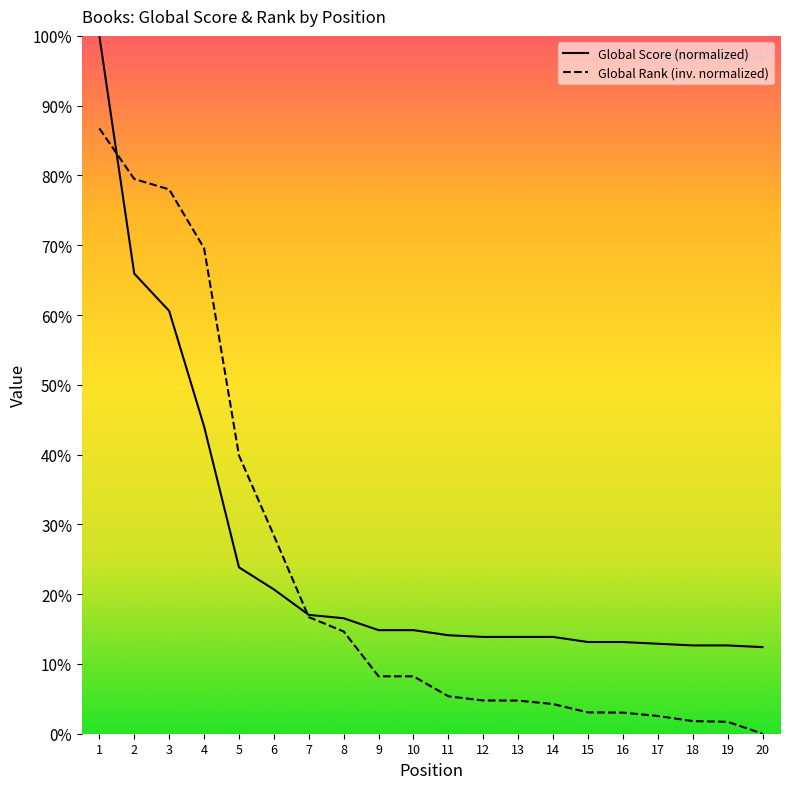

Does the chart have visible grid lines?

No